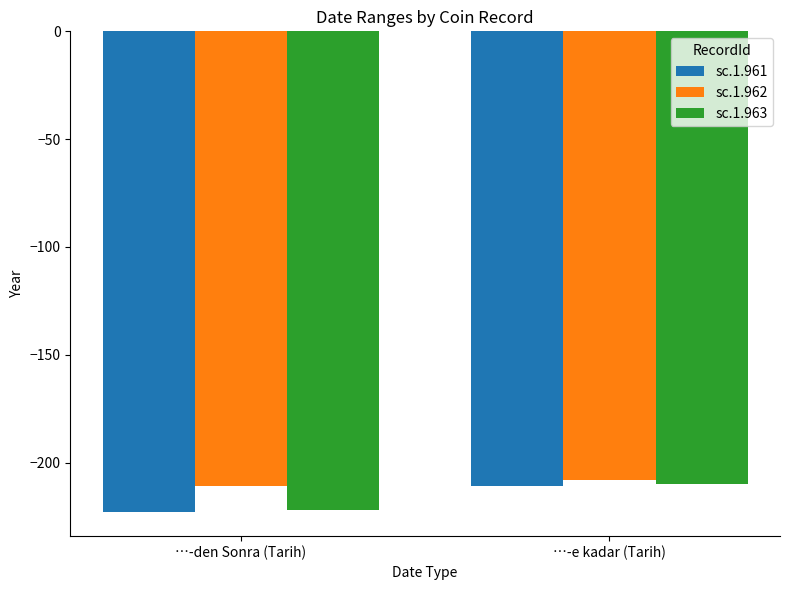

Reading left to right, transcribe all the data shown in this chart.

sc.1.961: …-den Sonra (Tarih)=-223	…-e kadar (Tarih)=-211
sc.1.962: …-den Sonra (Tarih)=-211	…-e kadar (Tarih)=-208
sc.1.963: …-den Sonra (Tarih)=-222	…-e kadar (Tarih)=-210